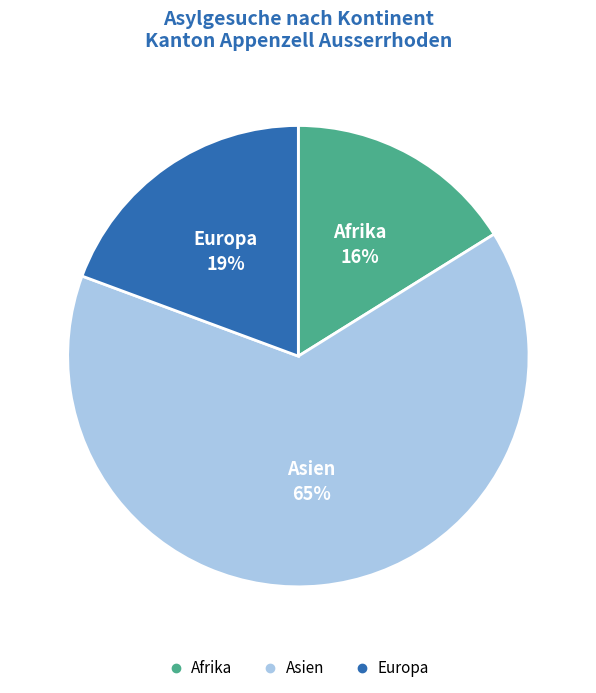

To the nearest percent, what is the difference between the Europa and Afrika slice percentages?

3%